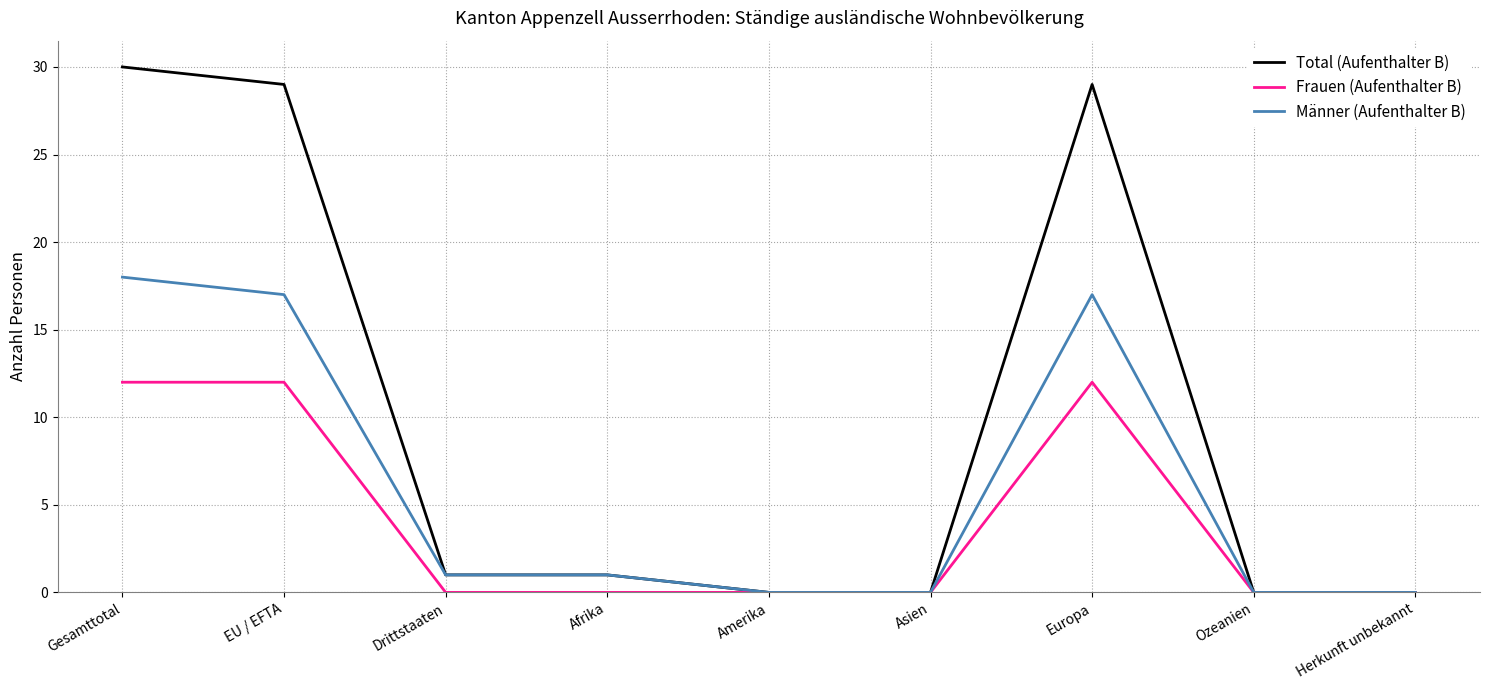

What is the difference between the Total (Aufenthalter B) values at Afrika and Gesamttotal?

29